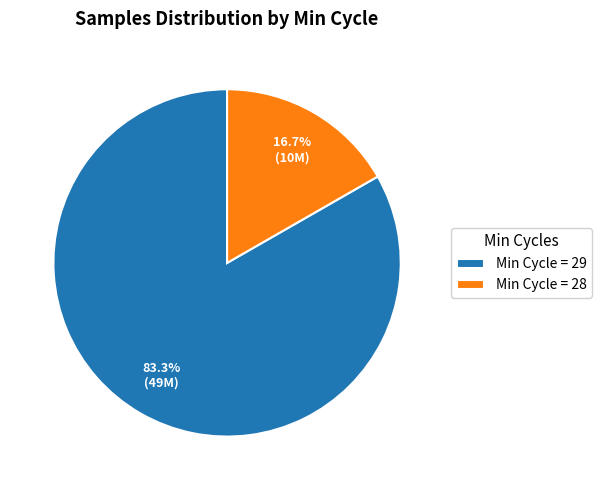

Which has a higher value, Min Cycle = 29 or Min Cycle = 28?

Min Cycle = 29